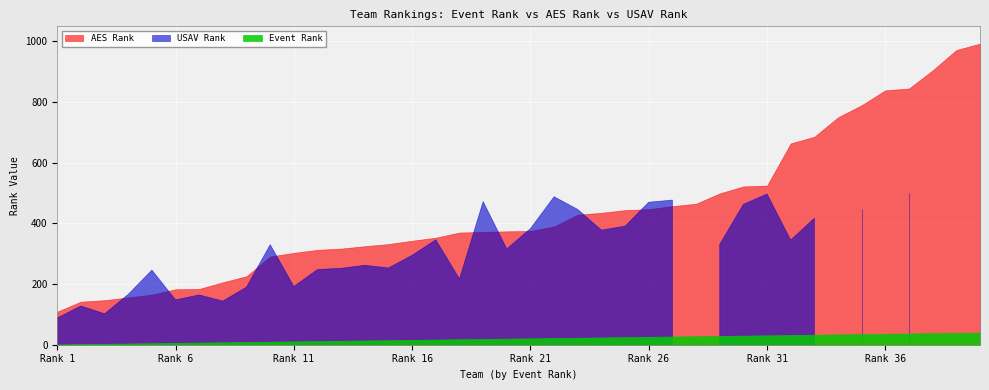

How many values in USAV Rank are above zero?

34